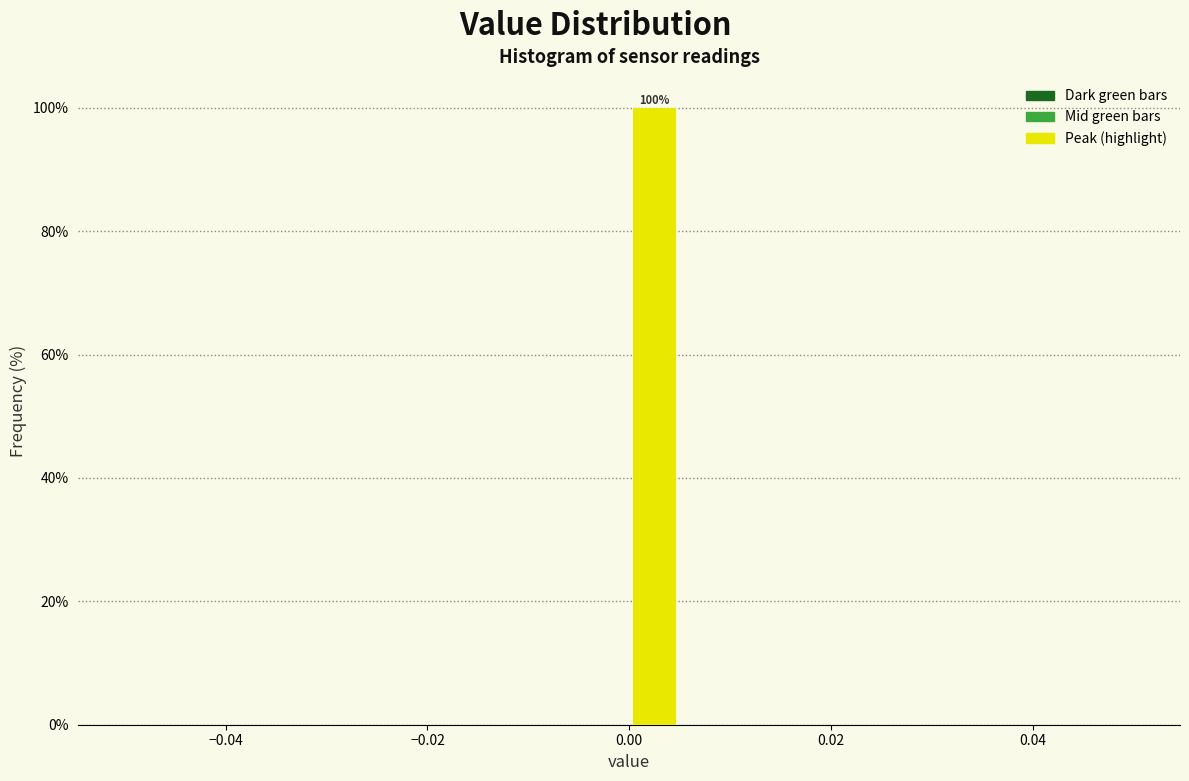

Read against the x-axis, roughly where is the centre of the tallest bar?

0.002